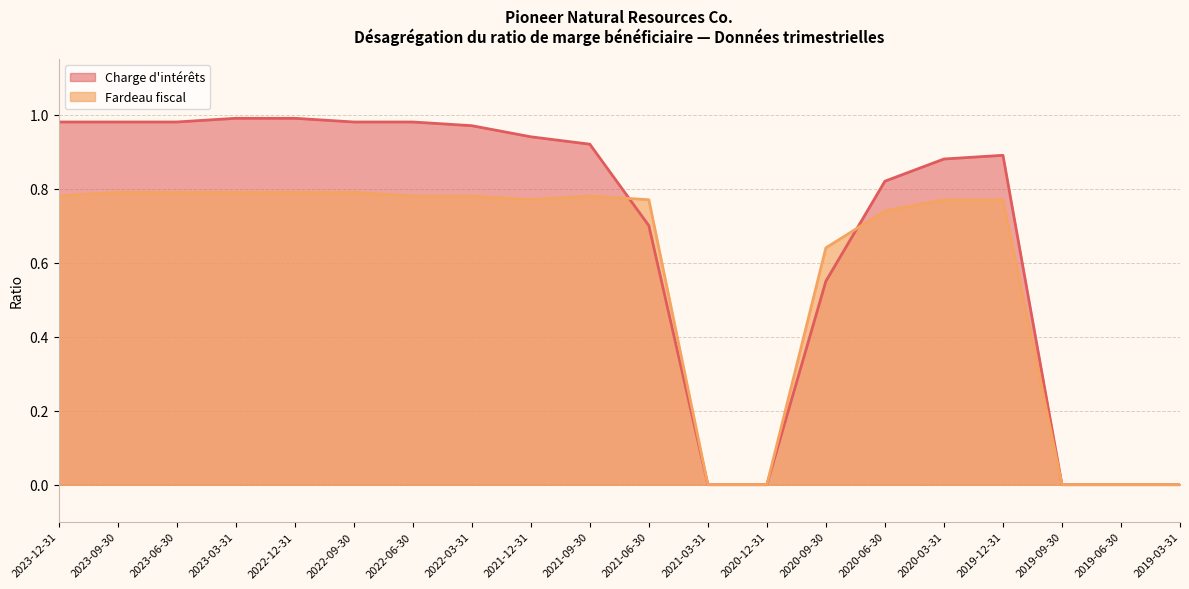

At how many categories does at least one series exceed 0?

15